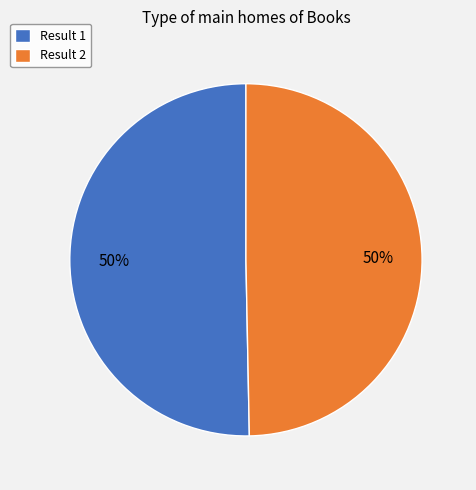

Approximately how many times larger is the value at Result 2 compared to Result 1?

1.0